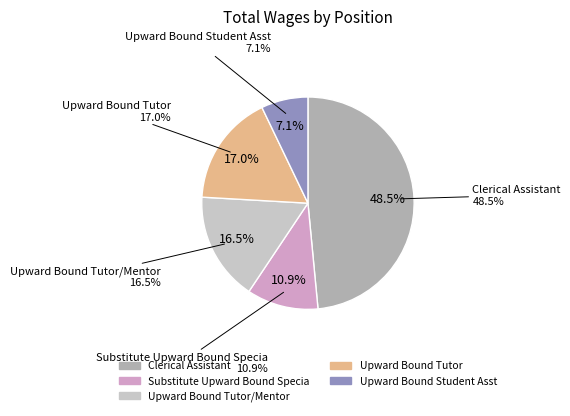

To the nearest percent, what portion does Clerical Assistant represent?

48%